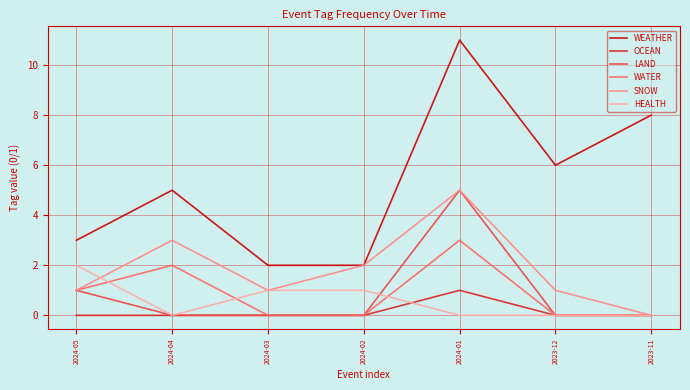

True or false: OCEAN and WEATHER intersect in this chart.

False